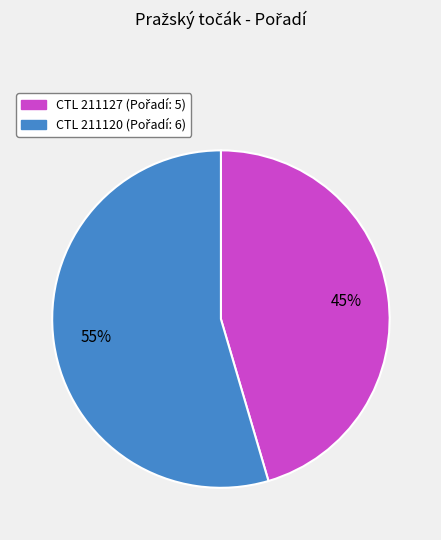

How many segments does this pie chart have?

2